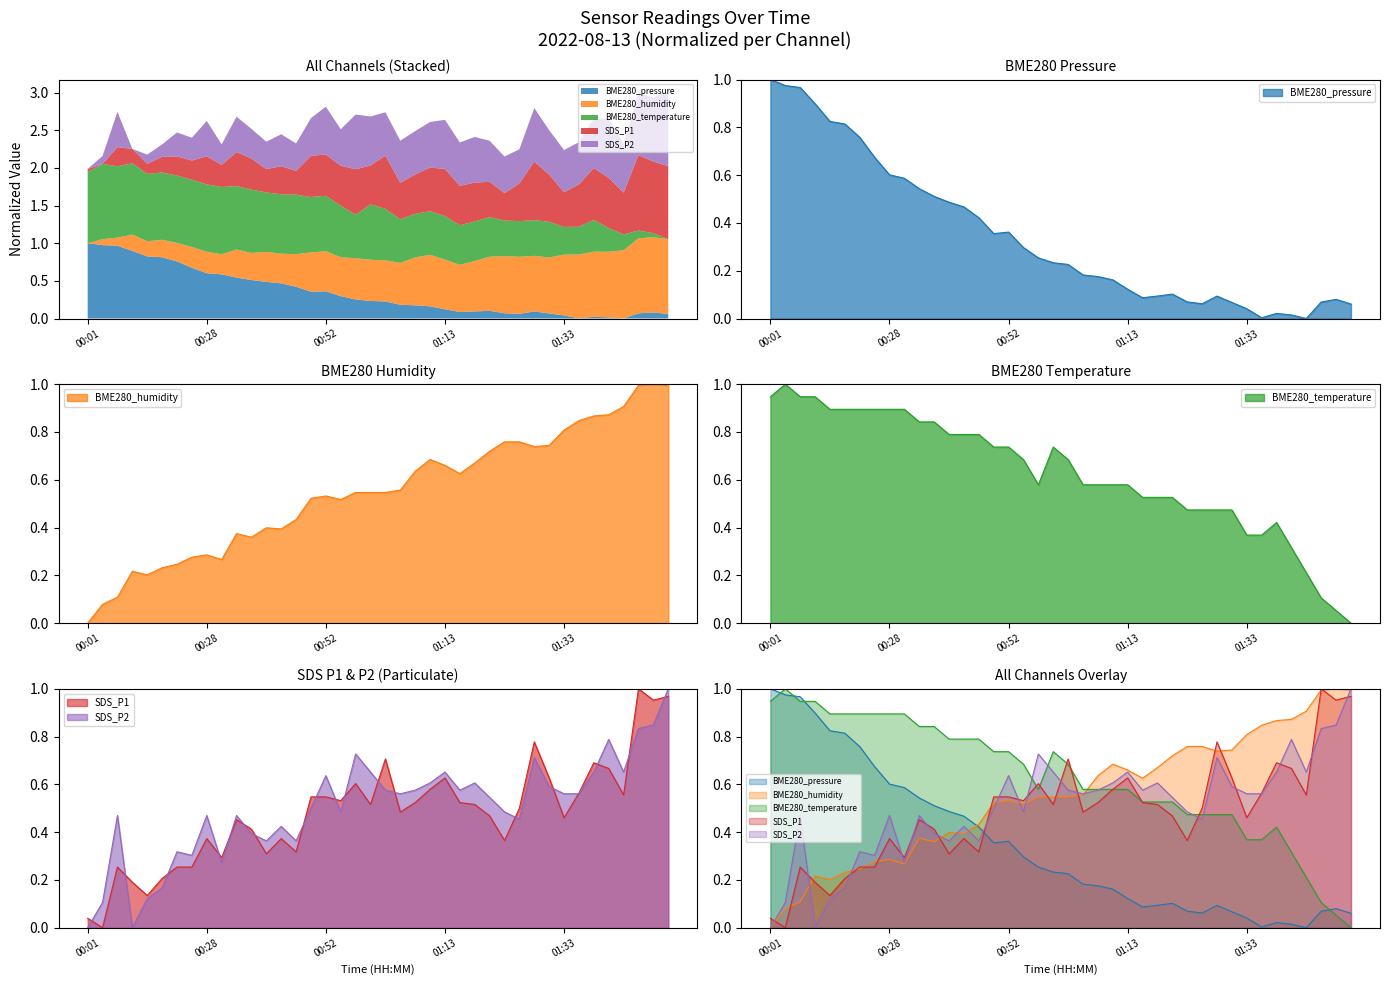

Between 01:02 and 01:58, which is larger?

01:02